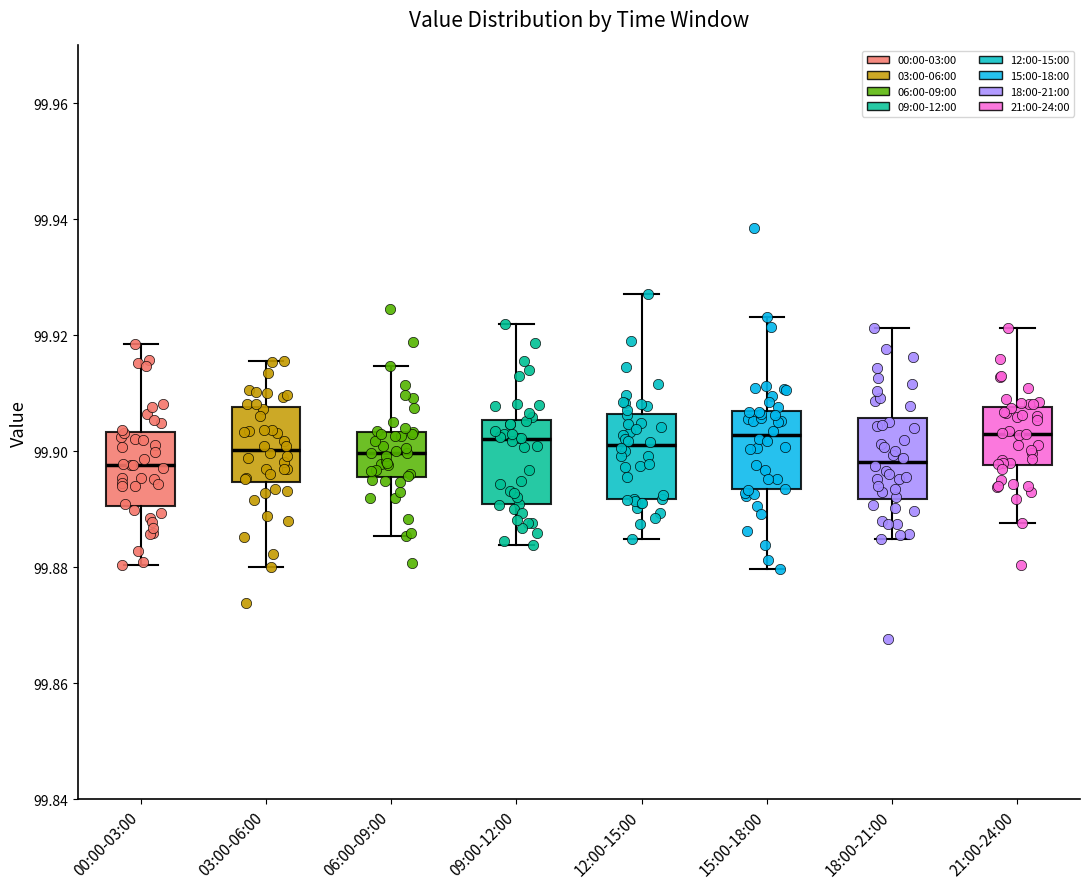

Reading left to right, transcribe this box plot: for each box, give where its median line is, the range the box spans, and where its two whiskers end, as read against the y-axis. The values are not printed on the chart, so give them approximately, as read against the axis.

00:00-03:00: median 99.898, box 99.890 to 99.904, whiskers 99.880 to 99.918
03:00-06:00: median 99.900, box 99.894 to 99.908, whiskers 99.880 to 99.916
06:00-09:00: median 99.900, box 99.896 to 99.904, whiskers 99.886 to 99.914
09:00-12:00: median 99.902, box 99.890 to 99.906, whiskers 99.884 to 99.922
12:00-15:00: median 99.902, box 99.892 to 99.906, whiskers 99.884 to 99.928
15:00-18:00: median 99.902, box 99.894 to 99.908, whiskers 99.880 to 99.924
18:00-21:00: median 99.898, box 99.892 to 99.906, whiskers 99.884 to 99.922
21:00-24:00: median 99.902, box 99.898 to 99.908, whiskers 99.888 to 99.922